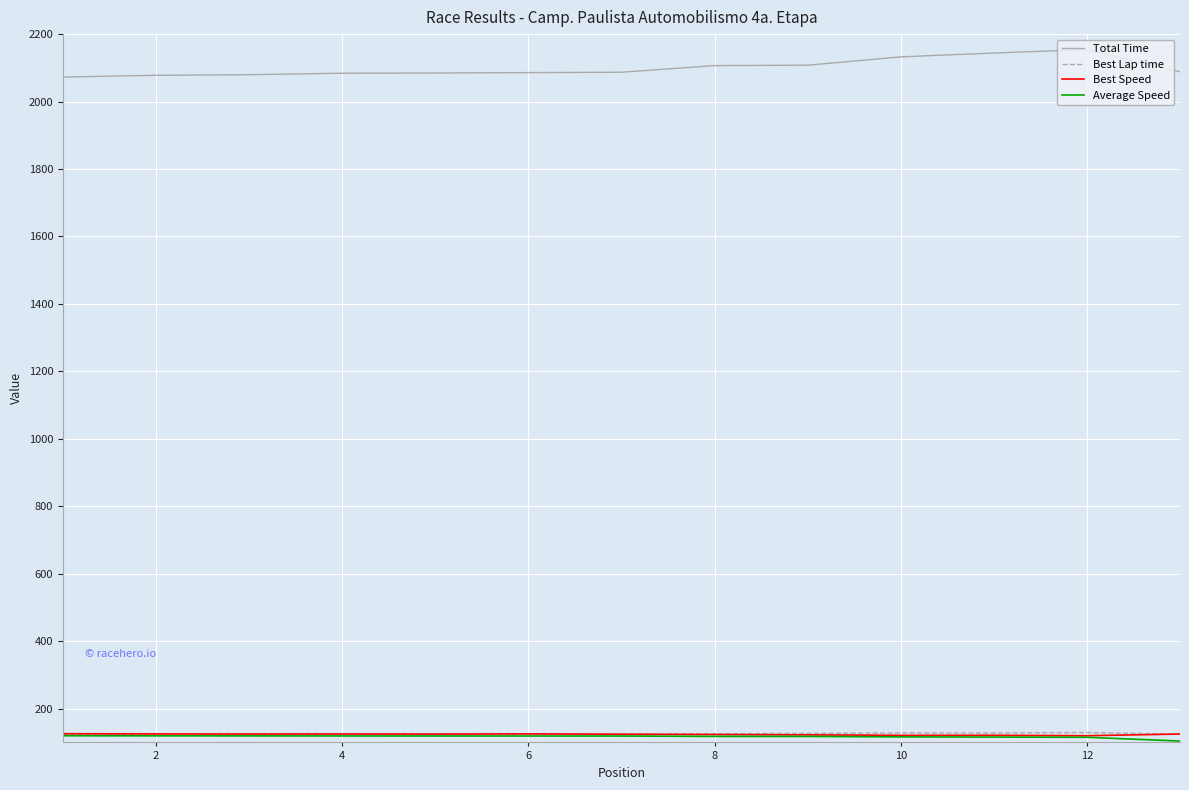

What is the greatest value displayed?

2154.1